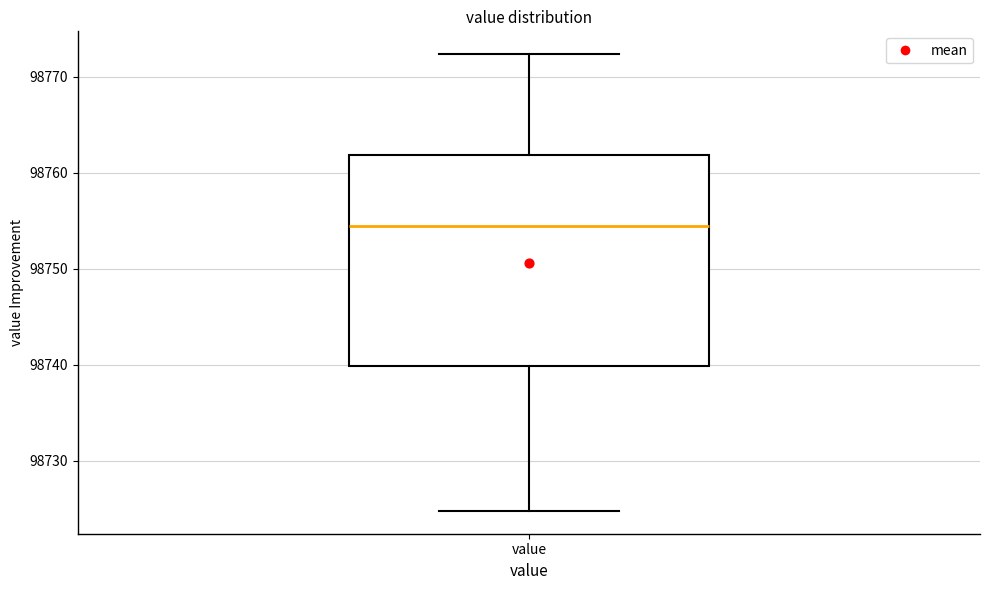

Read this box plot against the y-axis: the position of the median line, the range covered by the box, and the ends of both whiskers. The values are not printed on the chart, so give them approximately, as read against the axis.

median 98754, box 98740 to 98762, whiskers 98725 to 98772